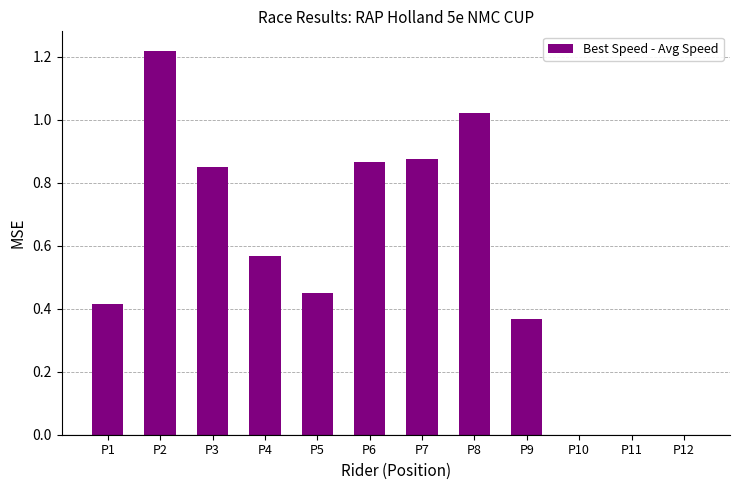

What is the sum of all values?

6.6